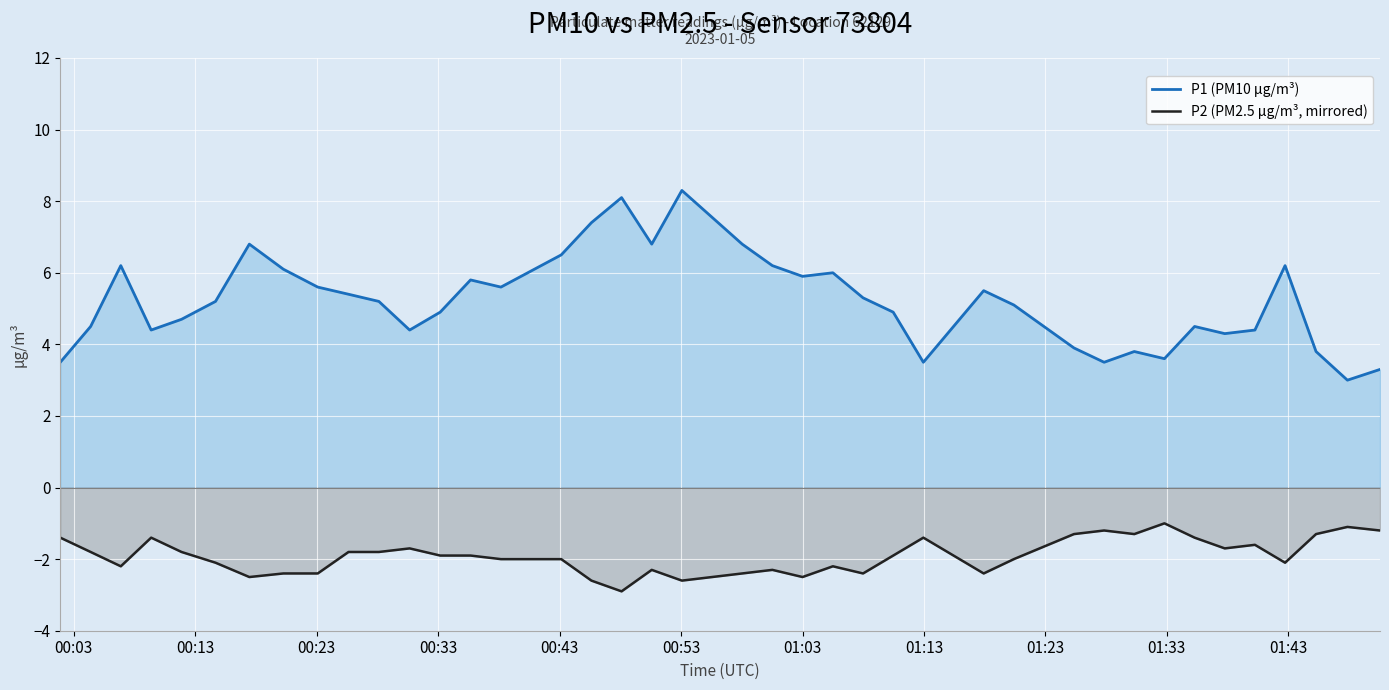

Reading left to right, transcribe all the data shown in this chart.

P1 (PM10 µg/m³): 3.5	4.5	6.2	4.4	4.7	5.2	6.8	6.1	5.6	5.4	5.2	4.4	4.9	5.8	5.6	6.5	7.4	8.1	6.8	8.3	6.8	6.2	5.9	6.0	5.3	4.9	3.5	5.5	5.1	3.9	3.5	3.8	3.6	4.5	4.3	4.4	6.2	3.8	3.0	3.3
P2 (PM2.5 µg/m³, mirrored): -1.4	-1.8	-2.2	-1.4	-1.8	-2.1	-2.5	-2.4	-2.4	-1.8	-1.8	-1.7	-1.9	-1.9	-2.0	-2.0	-2.6	-2.9	-2.3	-2.6	-2.4	-2.3	-2.5	-2.2	-2.4	-1.9	-1.4	-2.4	-2.0	-1.3	-1.2	-1.3	-1.0	-1.4	-1.7	-1.6	-2.1	-1.3	-1.1	-1.2